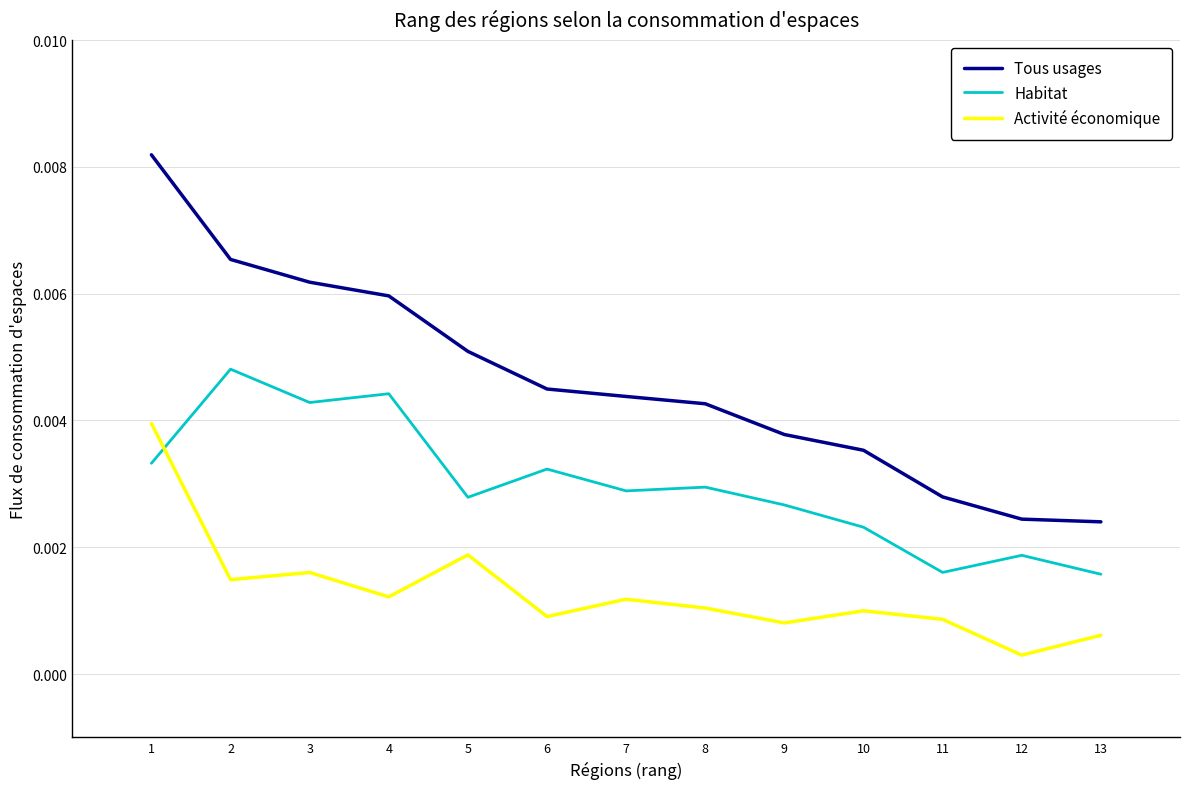

Does the chart have visible grid lines?

Yes